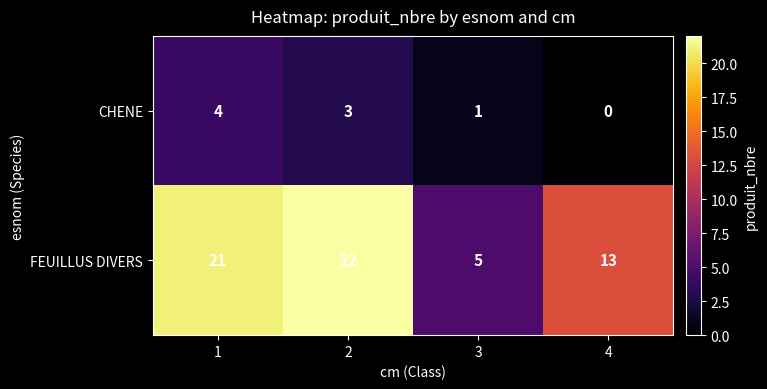

What is the maximum value shown in the chart?

22